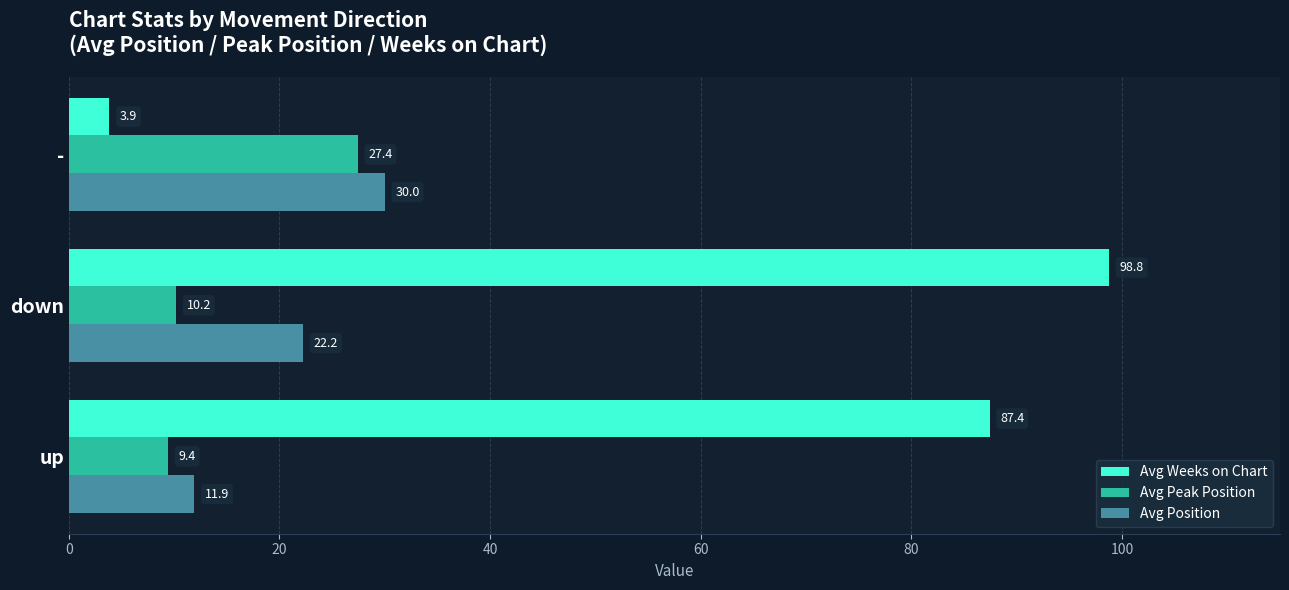

List the labels in order of Avg Peak Position value, smallest first.

up, down, -